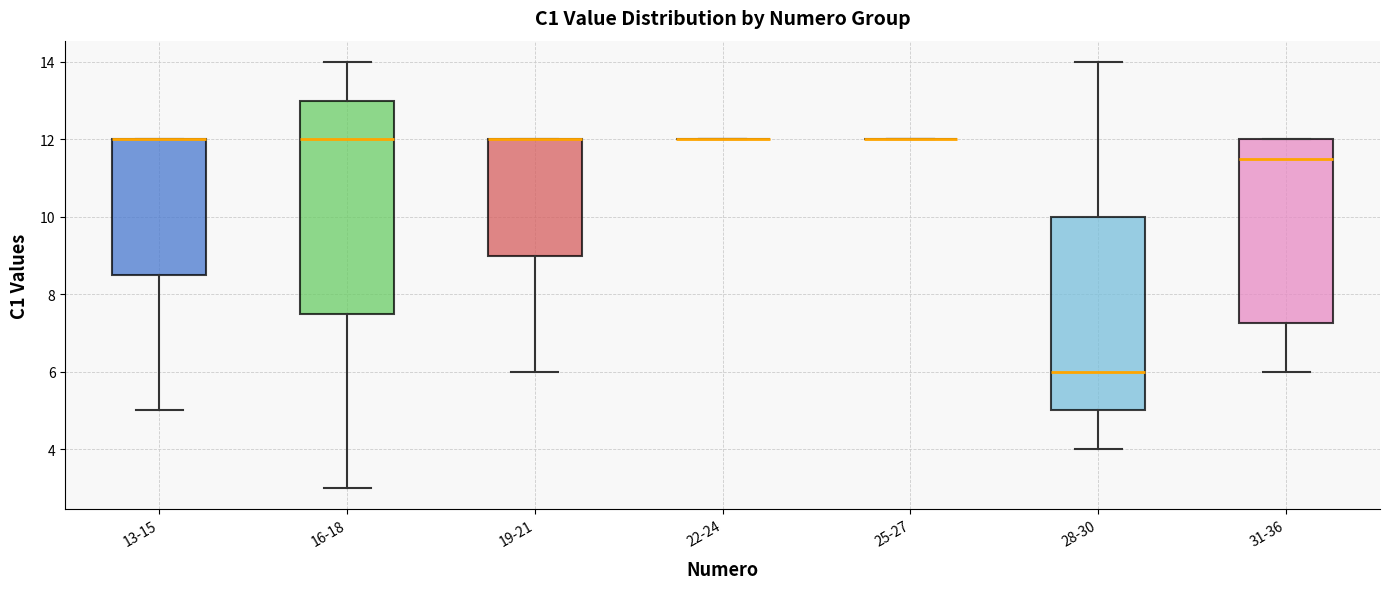

Reading left to right, read every box against the y-axis: the position of its median line, the range the box covers, and the ends of its whiskers. The values are not printed on the chart, so give them approximately, as read against the axis.

13-15: median 12.0 (drawn on the box's upper edge), box 8.6 to 12.0, whiskers 5.0 to 12.0
16-18: median 12.0, box 7.6 to 13.0, whiskers 3.0 to 14.0
19-21: median 12.0 (drawn on the box's upper edge), box 9.0 to 12.0, whiskers 6.0 to 12.0
22-24: box collapsed to a line at 12.0, whiskers 12.0 to 12.0
25-27: box collapsed to a line at 12.0, whiskers 12.0 to 12.0
28-30: median 6.0, box 5.0 to 10.0, whiskers 4.0 to 14.0
31-36: median 11.6, box 7.2 to 12.0, whiskers 6.0 to 12.0